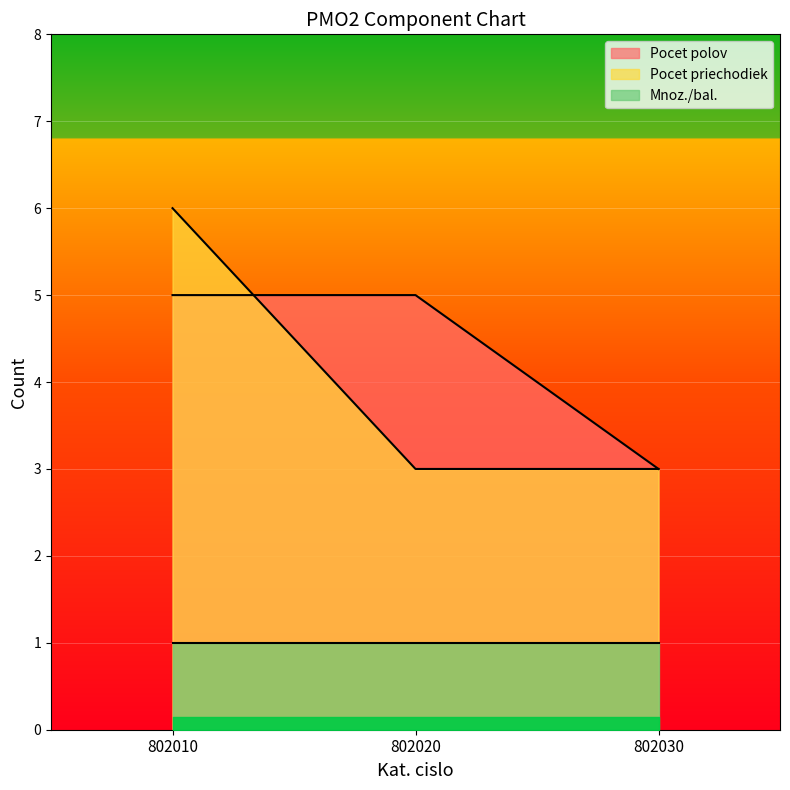

What is the sum of the Pocet priechodiek values at 802020 and 802010?

9